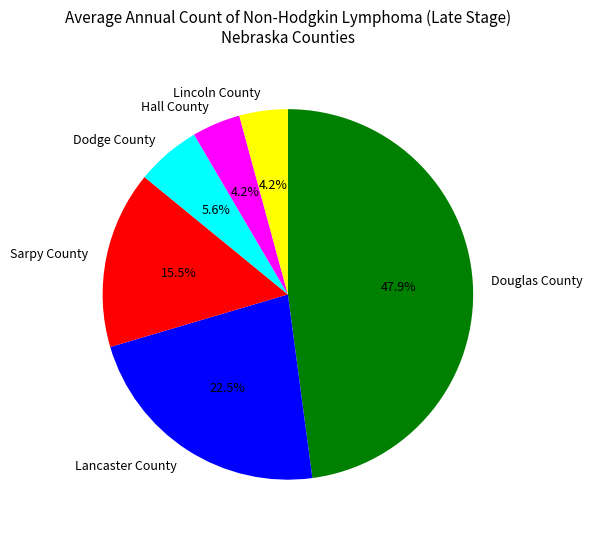

How many segments does this pie chart have?

6